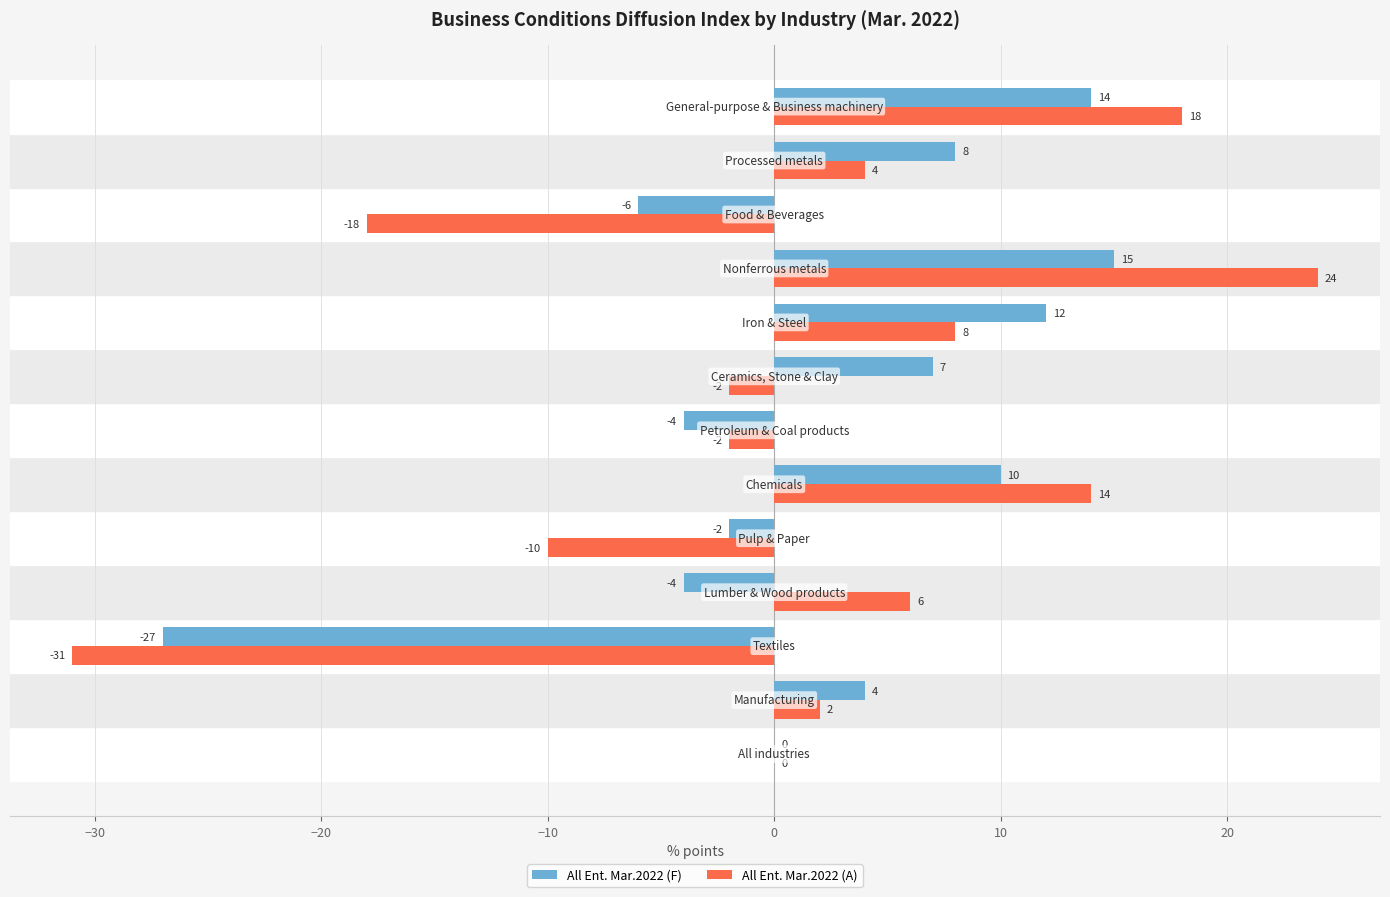

What is the maximum value shown in the chart?

24